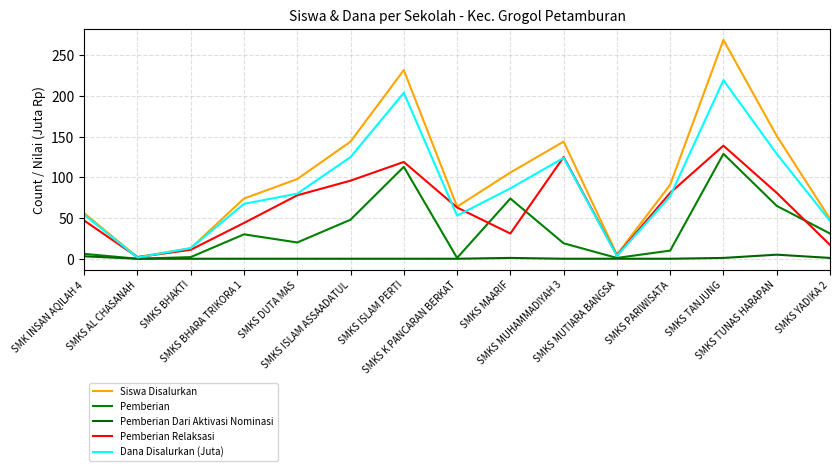

Does the chart display data point markers on the line(s)?

No